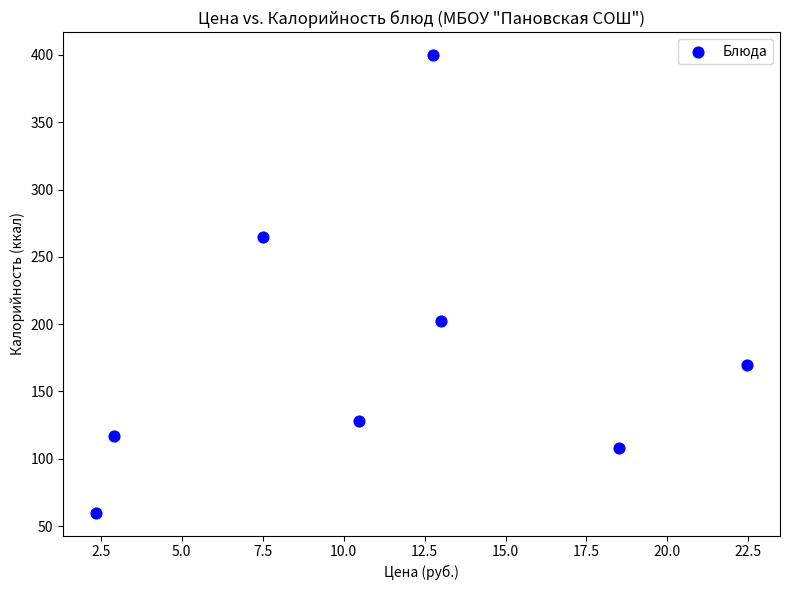

What is the range of Y values (max minus min)?

340